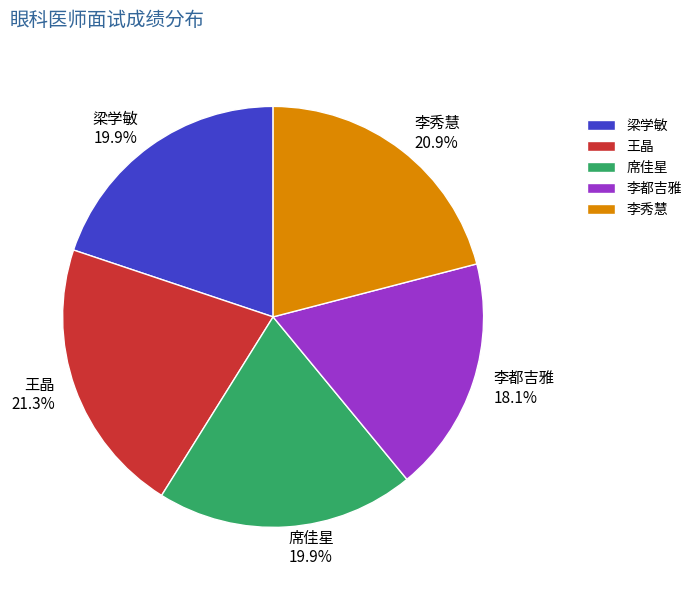

To the nearest percent, what percentage of the pie is 王晶?

21%